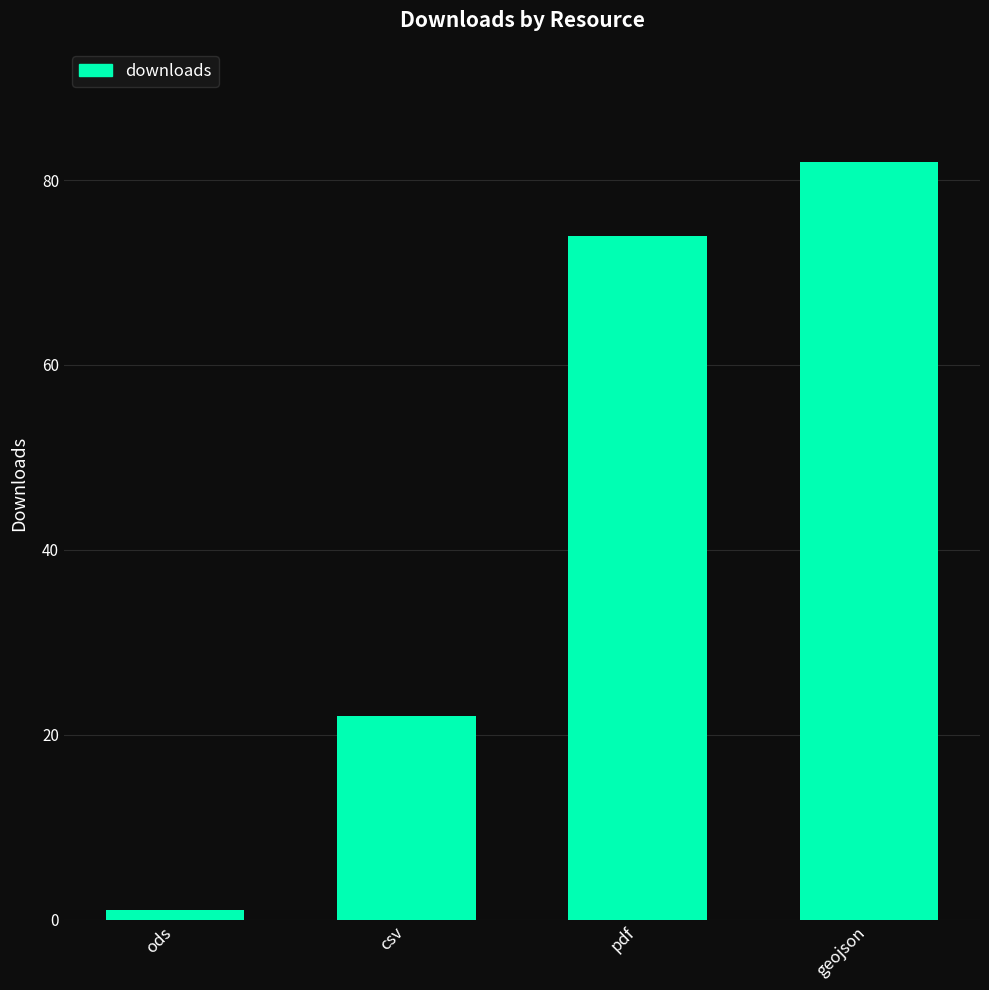

What is the approximate value at geojson?

82